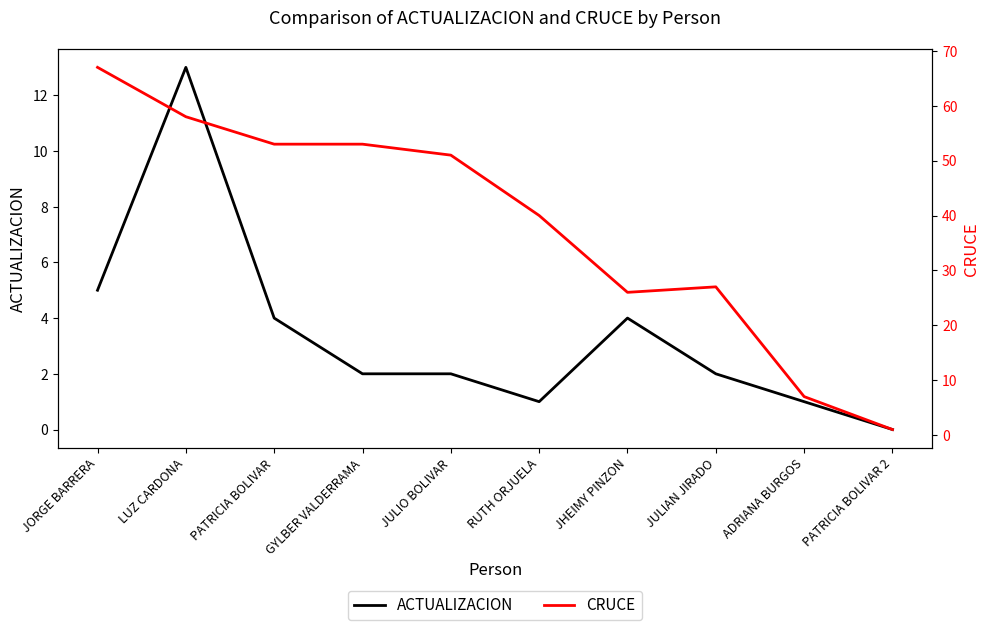

True or false: CRUCE has more than 2 points higher than both neighbors.

False